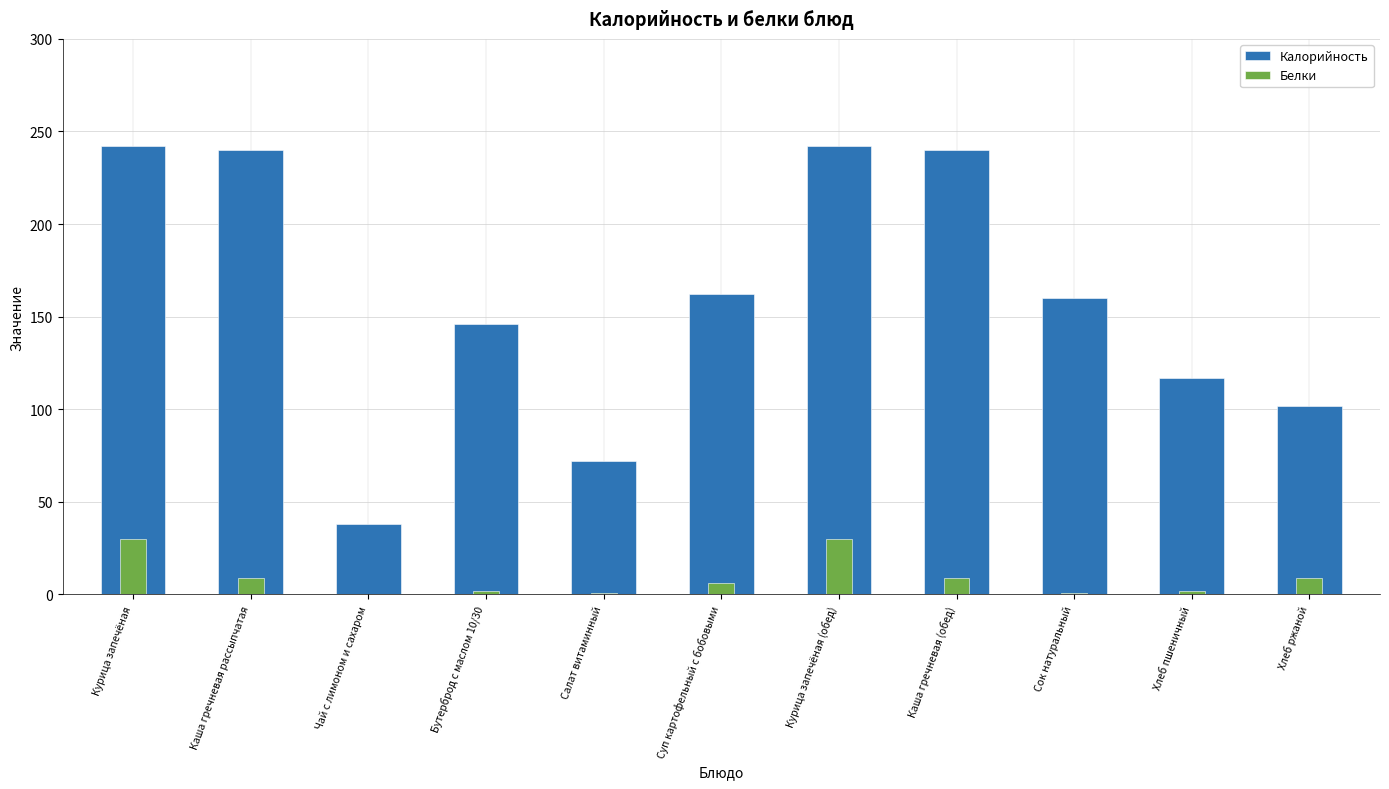

Rank the series at Бутерброд с маслом 10/30 from lowest to highest value.

Белки, Калорийность